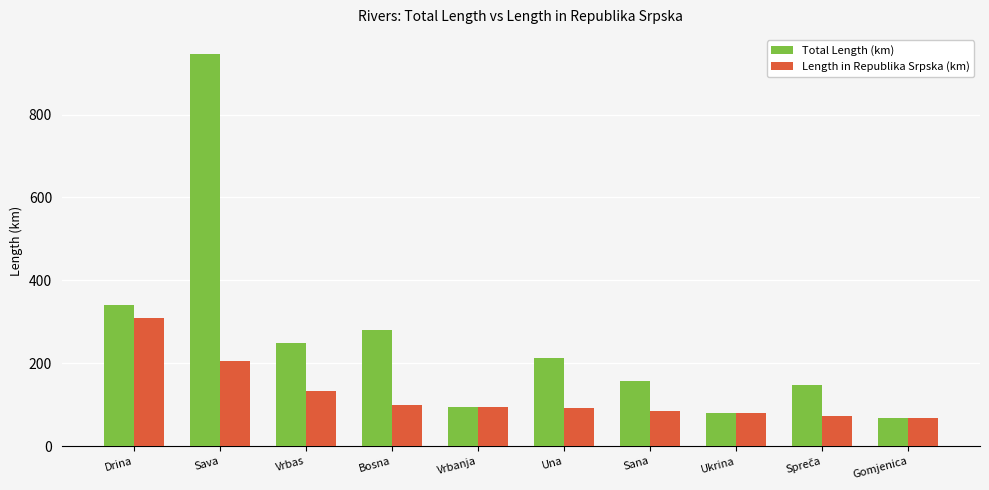

What is the label of the 6th bar from the right?

Vrbanja